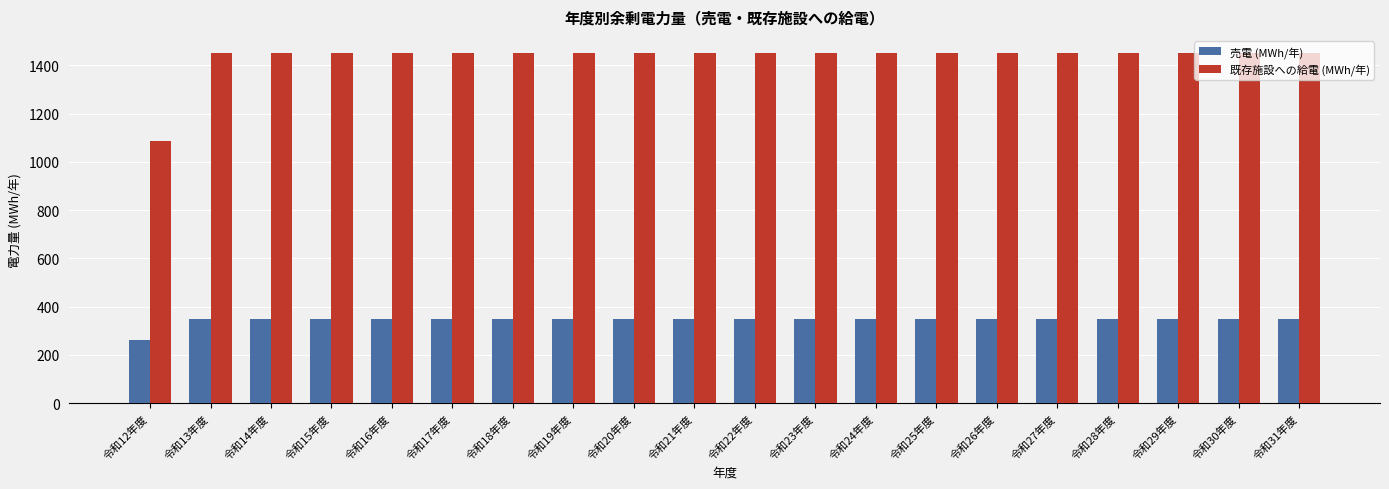

Reading left to right, what are all the values shown in this chart?

売電 (MWh/年): 263	350	350	350	350	350	350	350	350	350	350	350	350	350	350	350	350	350	350	350
既存施設への給電 (MWh/年): 1088	1450	1450	1450	1450	1450	1450	1450	1450	1450	1450	1450	1450	1450	1450	1450	1450	1450	1450	1450